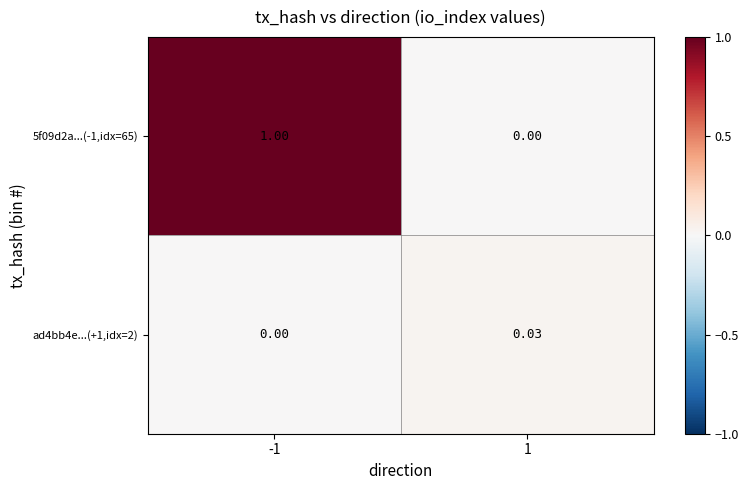

Is the value of ad4bb4e...(+1,idx=2) at 1 greater than the value of 5f09d2a...(-1,idx=65) at 1?

Yes